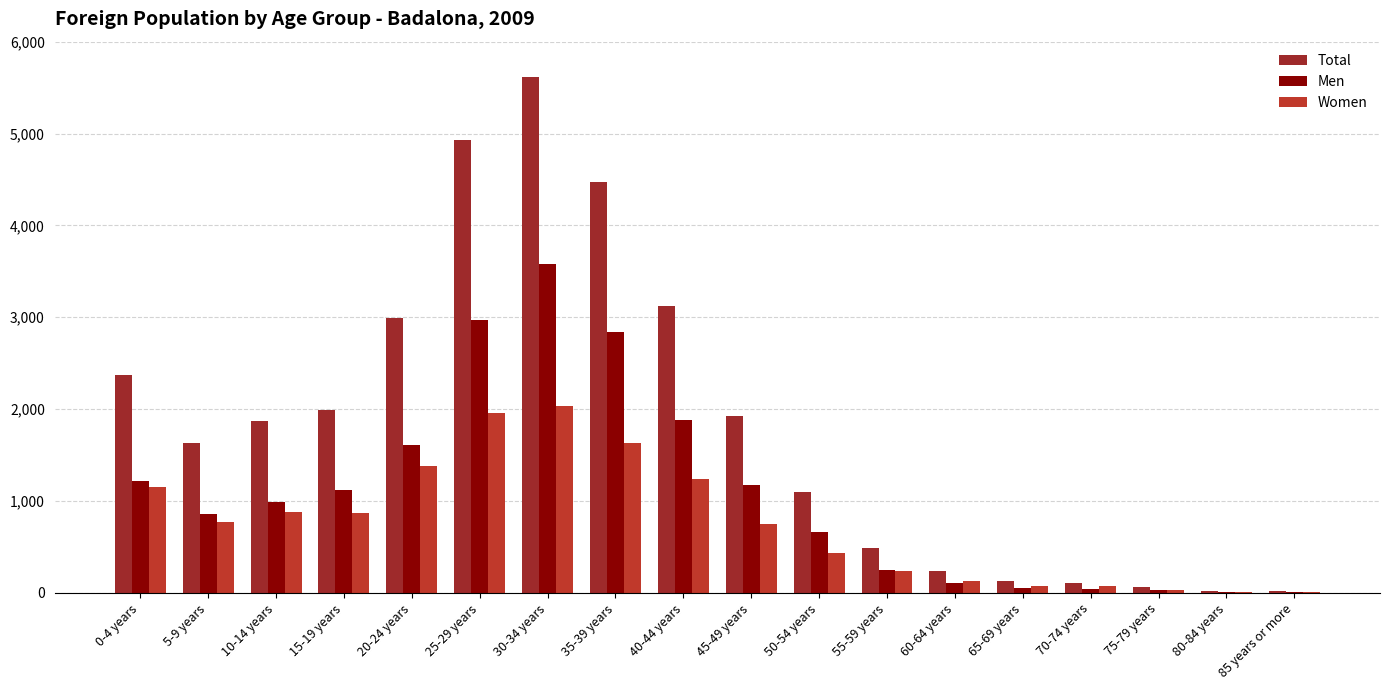

Which category has the lowest value across all series?

85 years or more